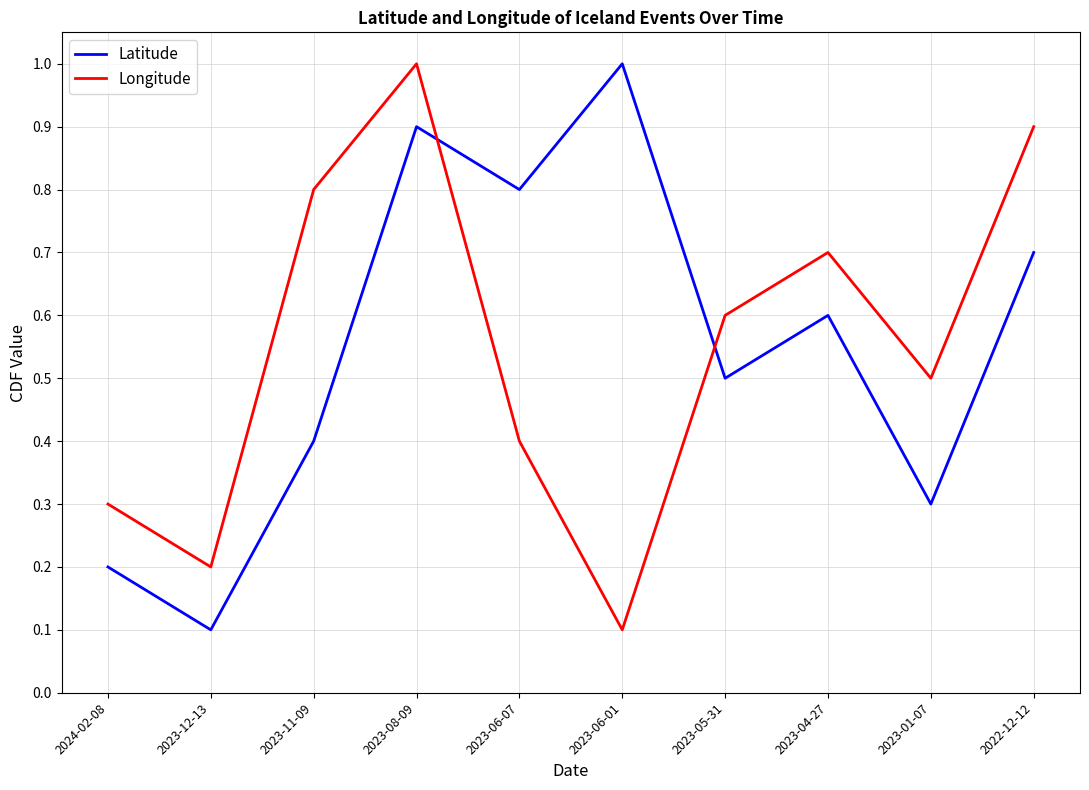

Is the value of Longitude at 2022-12-12 greater than the value of Latitude at 2023-11-09?

Yes